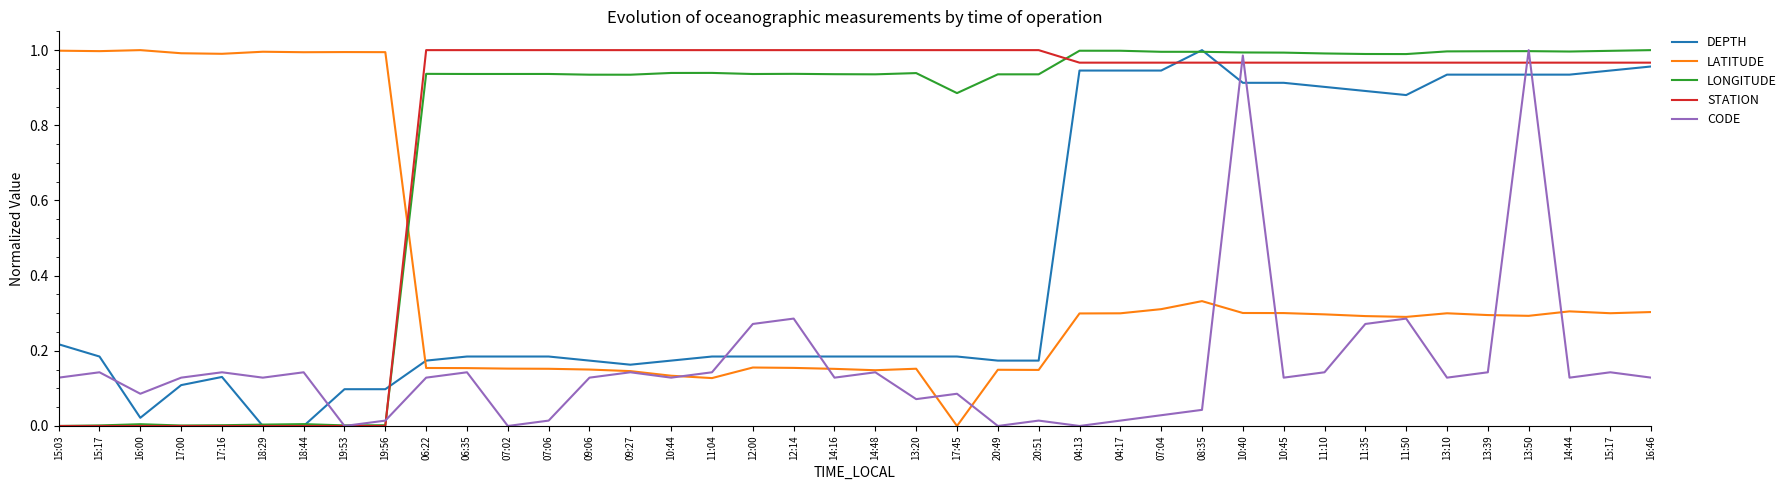

The value of LONGITUDE at 10:40 is 1.0. True or false?

True